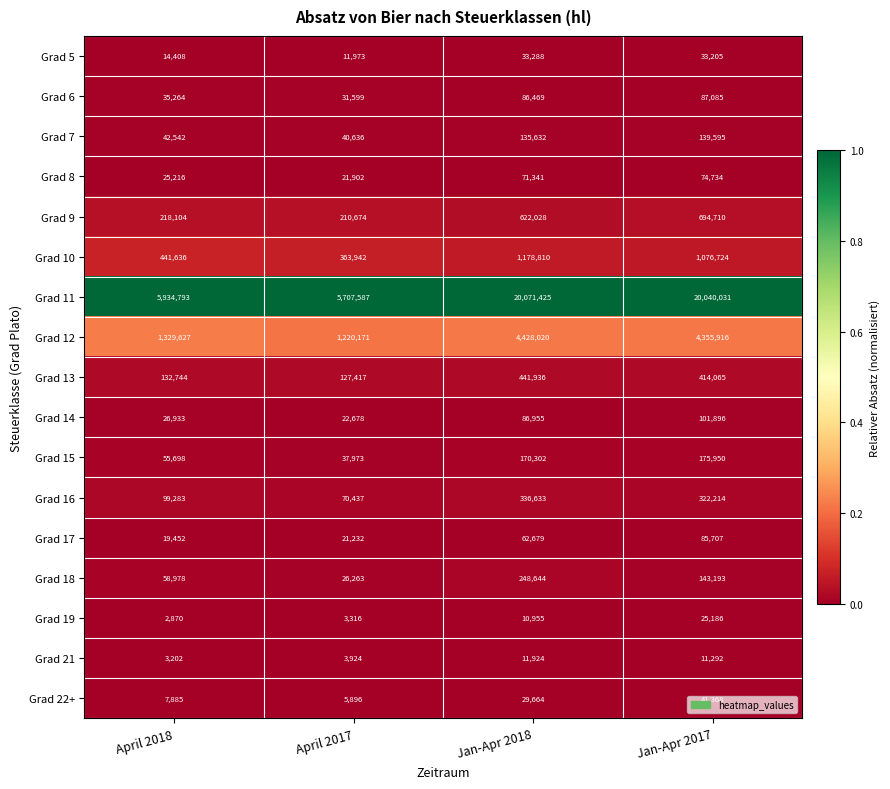

Which series has the widest spread of values?

Grad 11